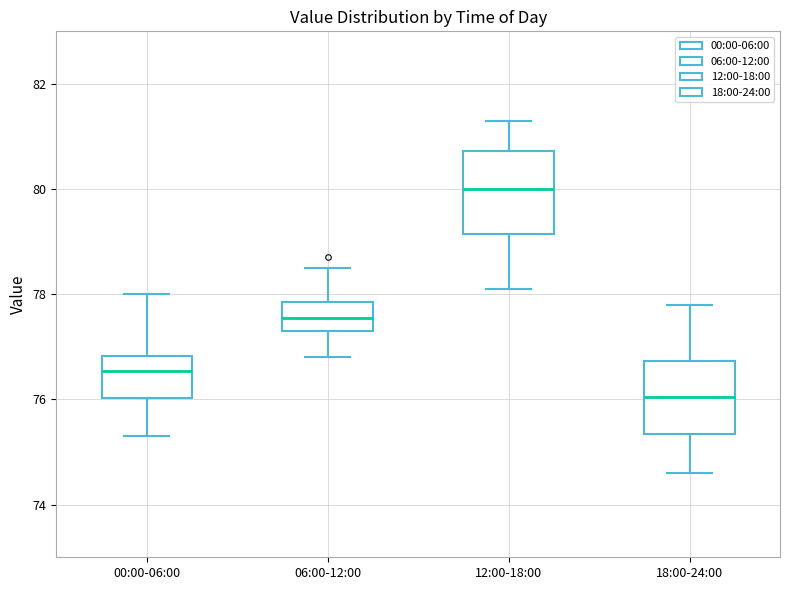

Comparing the boxes themselves (not the whiskers), which one is the tallest?

12:00-18:00